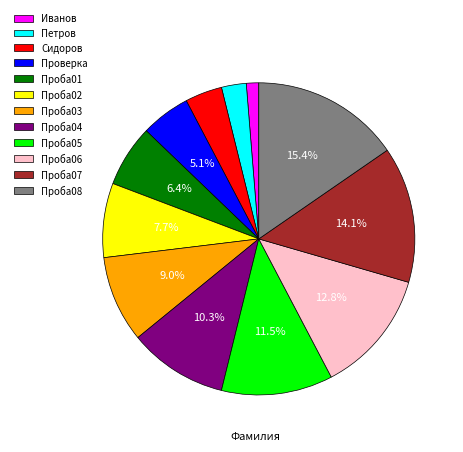

Rank the categories by value from lowest to highest.

Иванов, Петров, Сидоров, Проверка, Проба01, Проба02, Проба03, Проба04, Проба05, Проба06, Проба07, Проба08